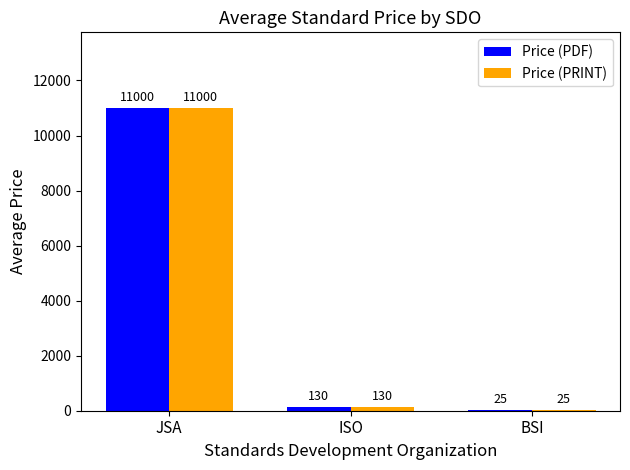

Are the bars horizontal?

No